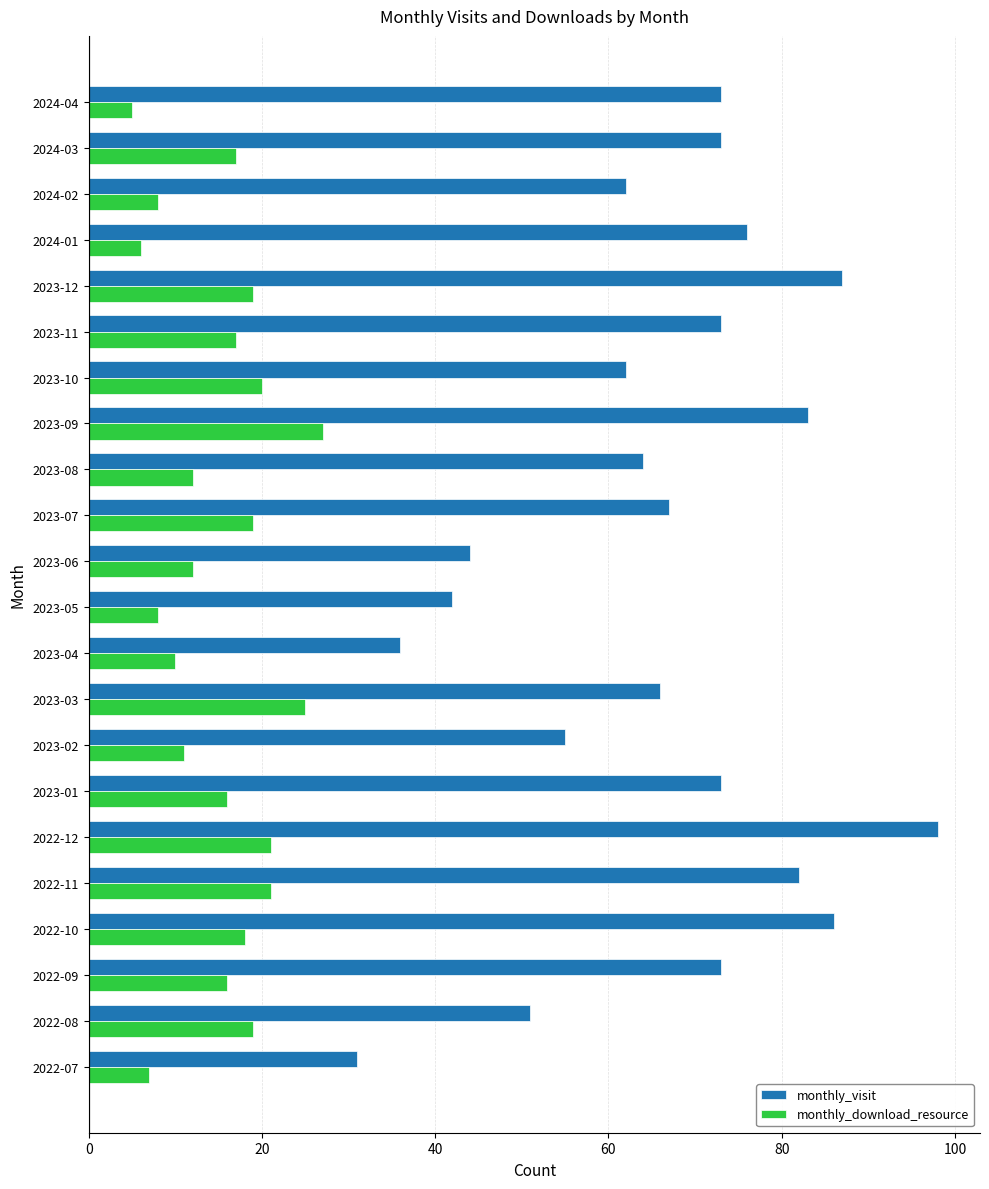

List the series in order of their peak value, highest first.

monthly_visit, monthly_download_resource